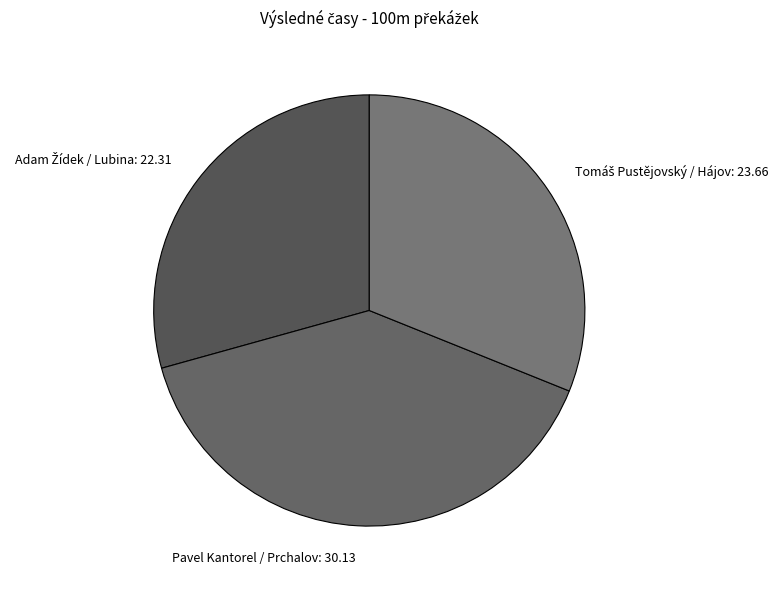

Is it true that Pavel Kantorel / Prchalov: 30.13 is 40% of the pie?

True